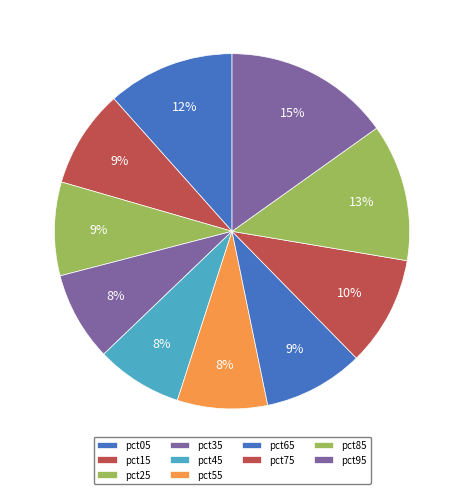

Is it true that pct65 is 9% of the pie?

True